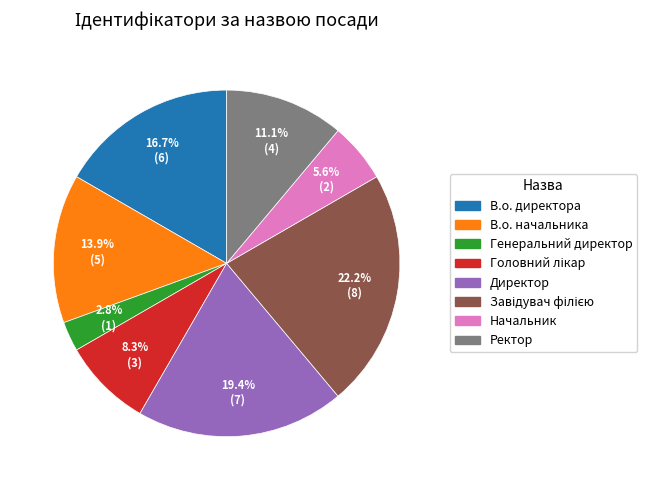

Approximately how many times larger is the value at В.о. директора compared to Генеральний директор?

6.0